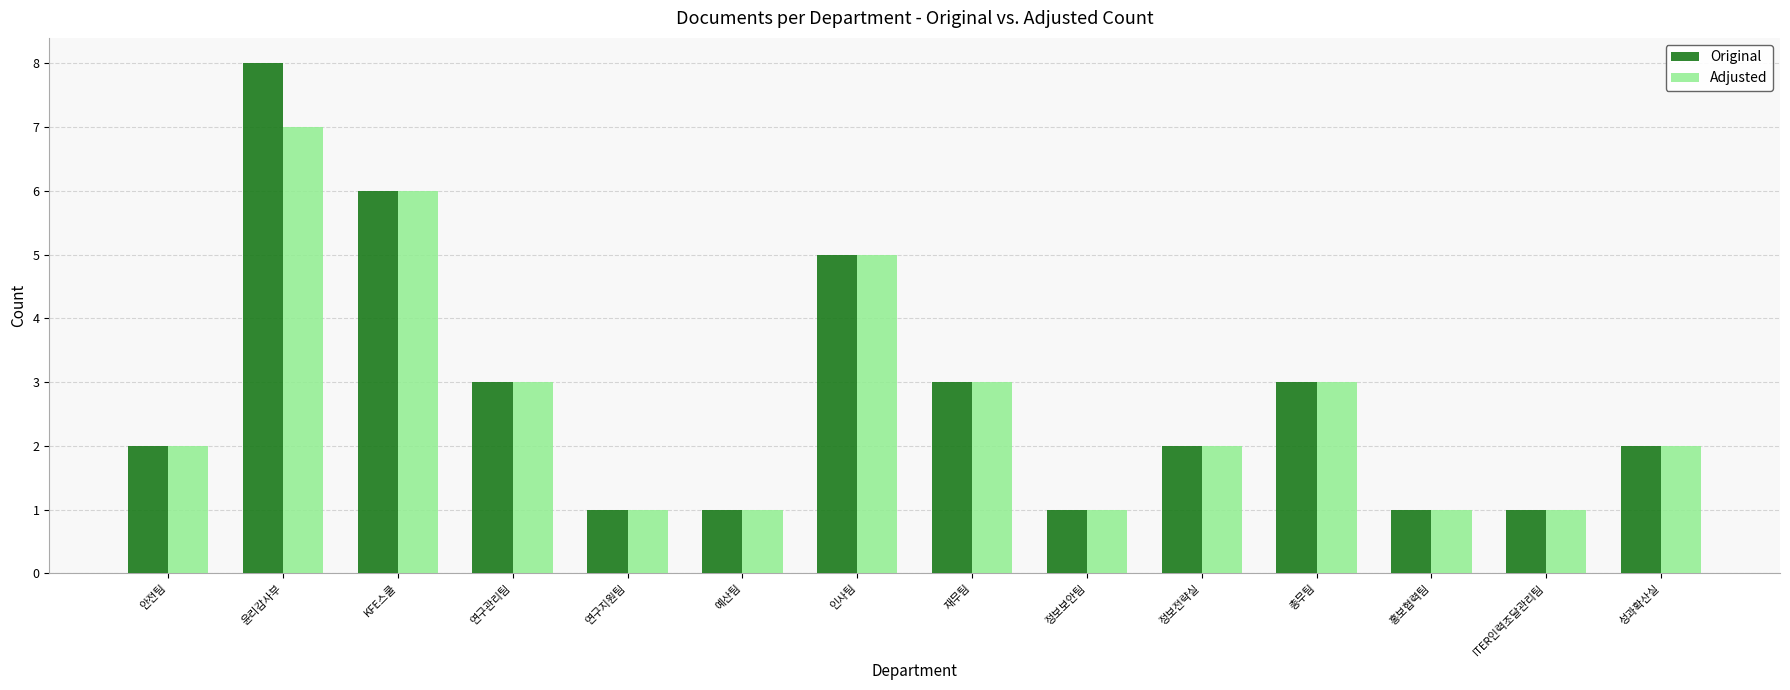

What position from the right is 예산팀?

9